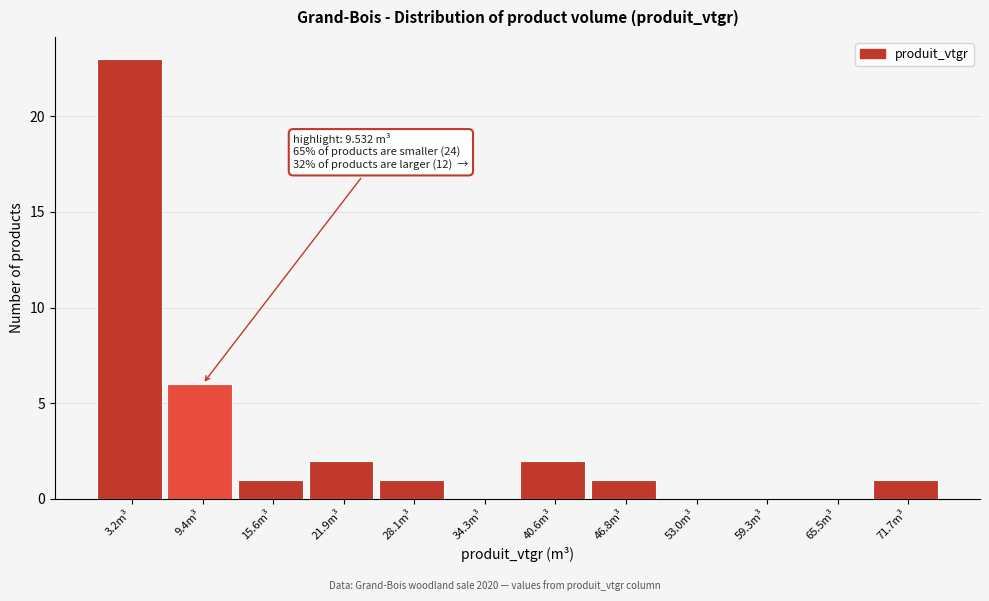

Over which range of the x-axis is the bar tallest?

0 to 6